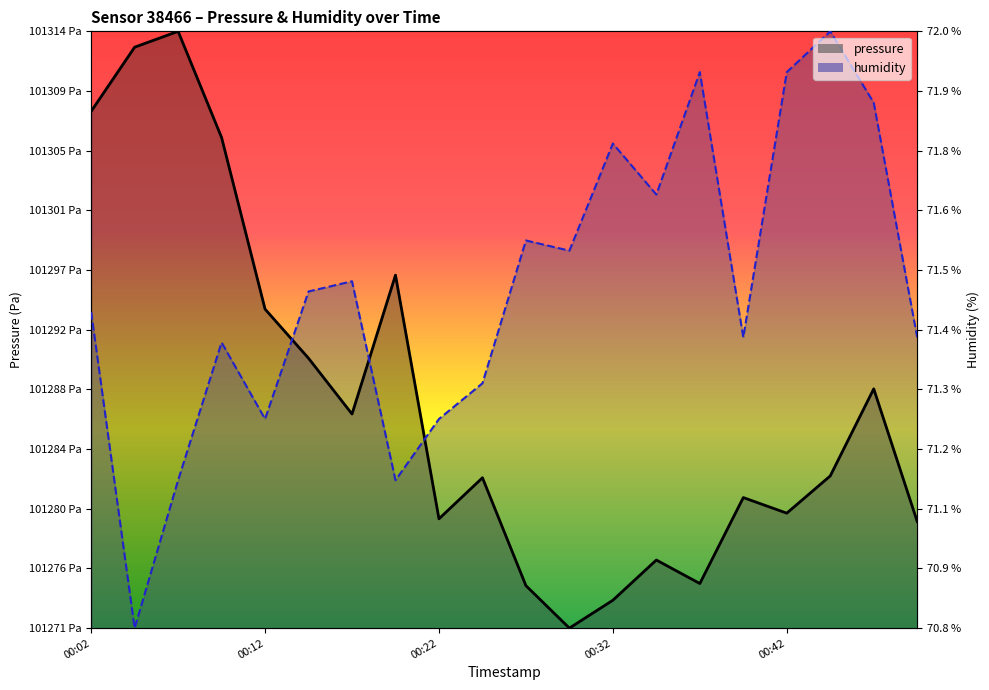

At which label does humidity reach its minimum?

2022-11-20T00:04:38